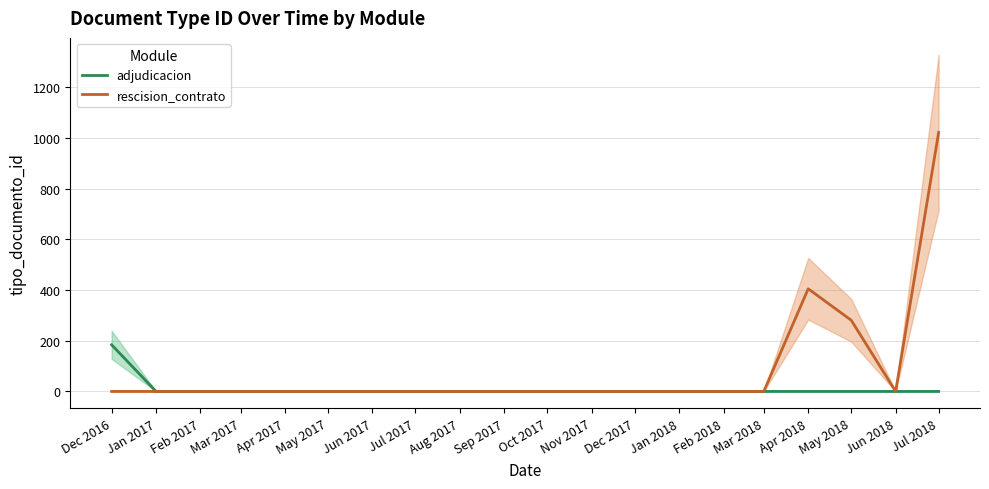

At Jul 2017, list the series in order from largest to smallest.

adjudicacion, rescision_contrato